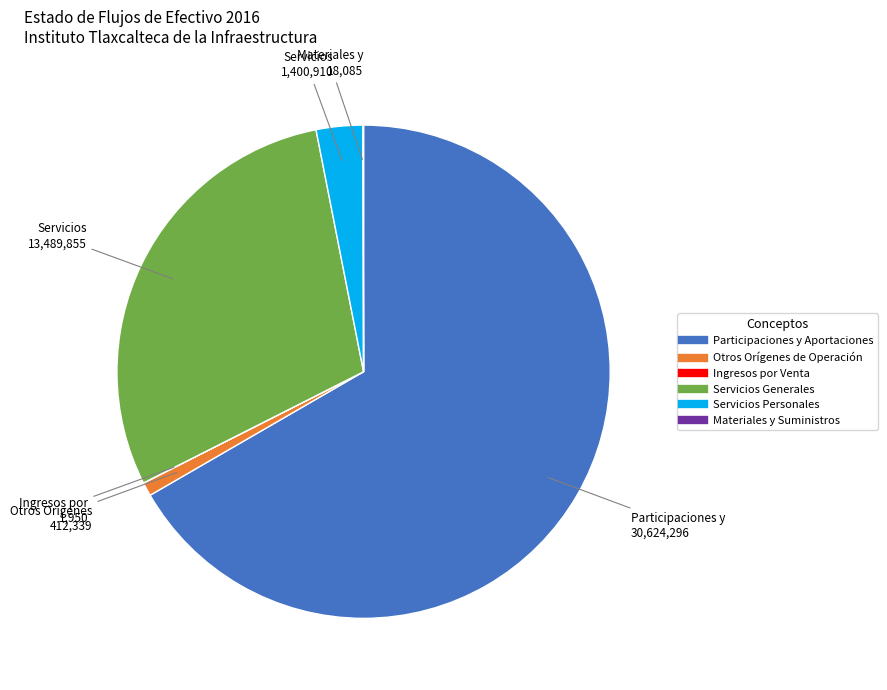

Is there a majority slice in this chart?

Yes